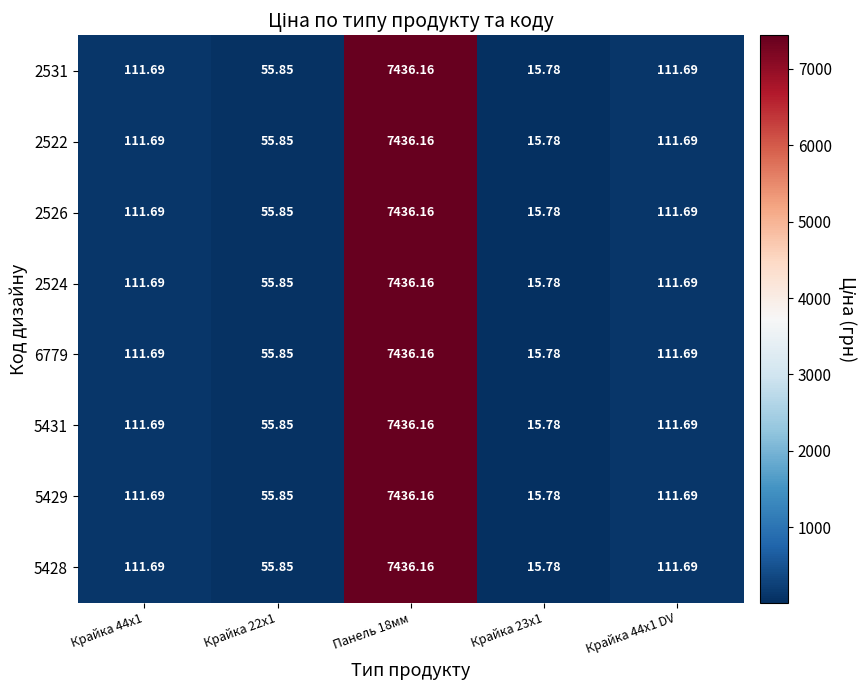

Which series has the widest spread of values?

2531